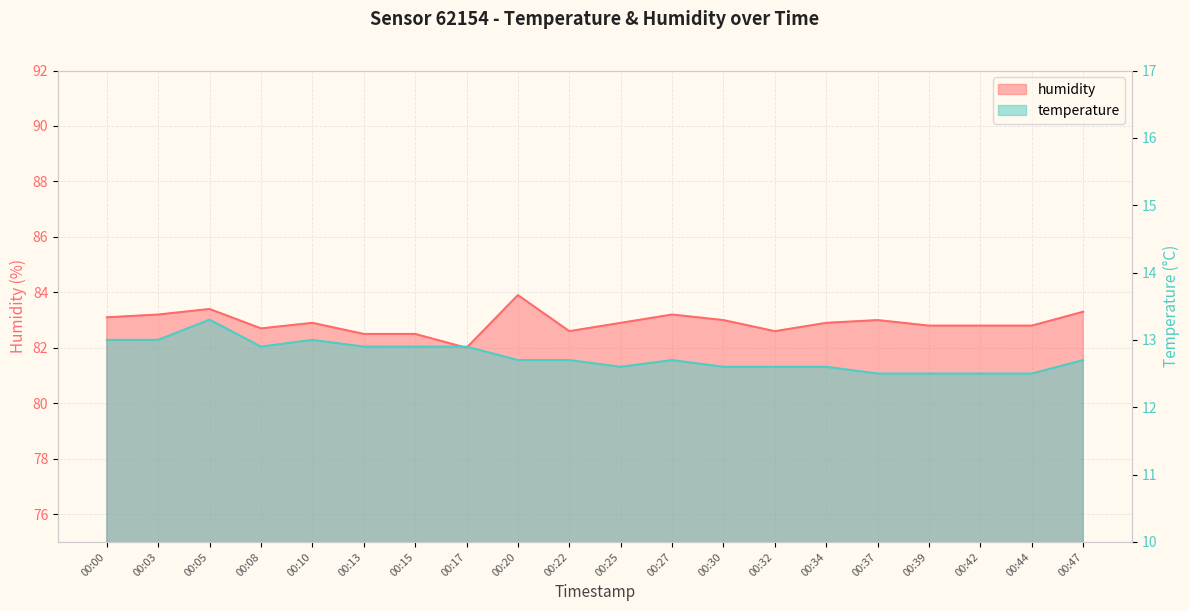

Reading right to left, list all the values displayed in this chart.

temperature: 12.7	12.5	12.5	12.5	12.5	12.6	12.6	12.6	12.7	12.6	12.7	12.7	12.9	12.9	12.9	13.0	12.9	13.3	13.0	13.0
humidity: 83.3	82.8	82.8	82.8	83.0	82.9	82.6	83.0	83.2	82.9	82.6	83.9	82.0	82.5	82.5	82.9	82.7	83.4	83.2	83.1